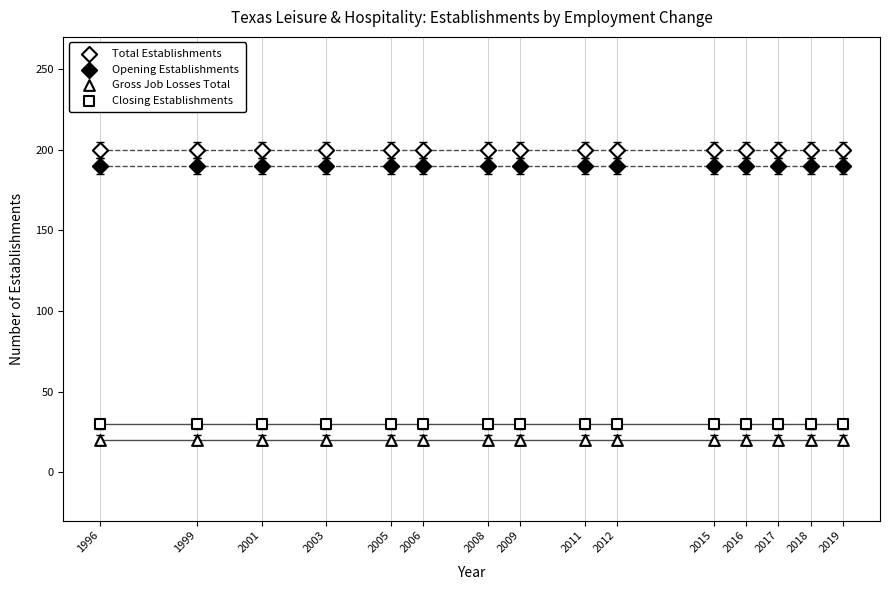

Count the number of points in this scatter plot.

60